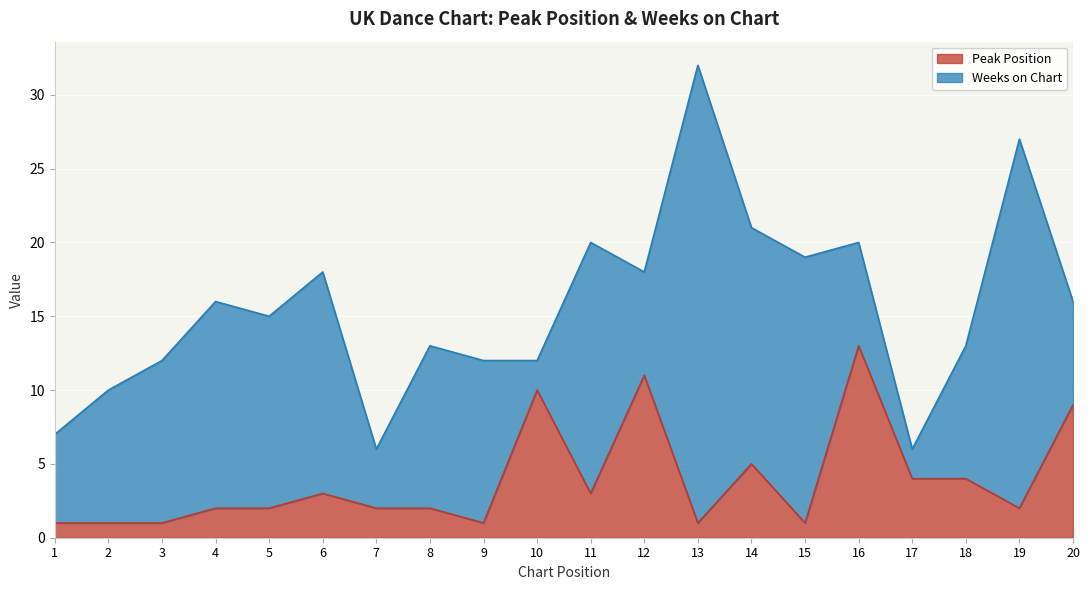

The chart shows a value of 0 at 2. True or false?

False